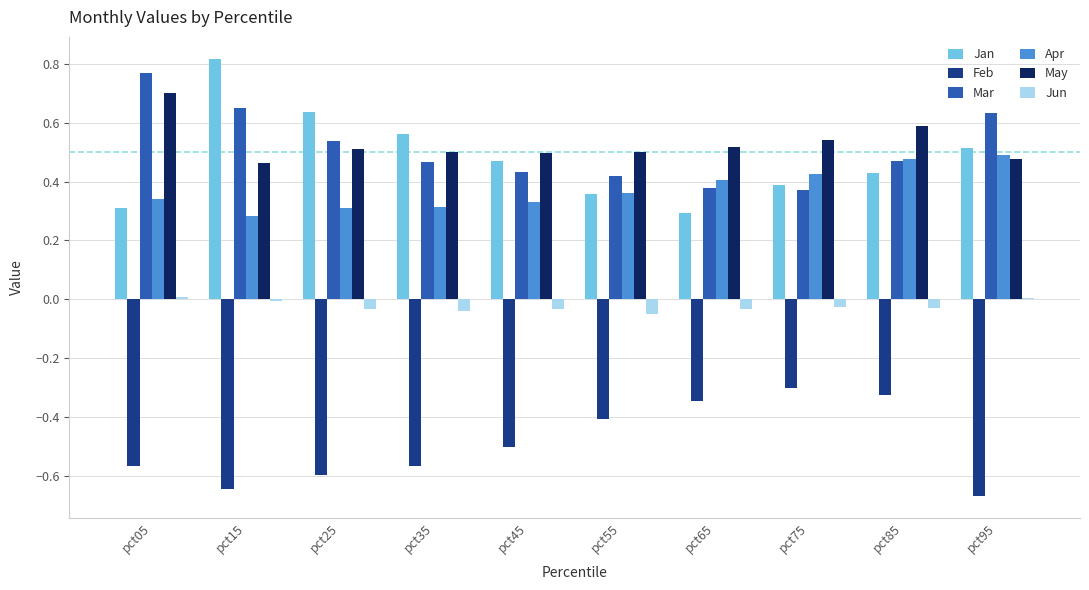

List the series in order of their peak value, highest first.

Jan, Mar, May, Apr, Jun, Feb